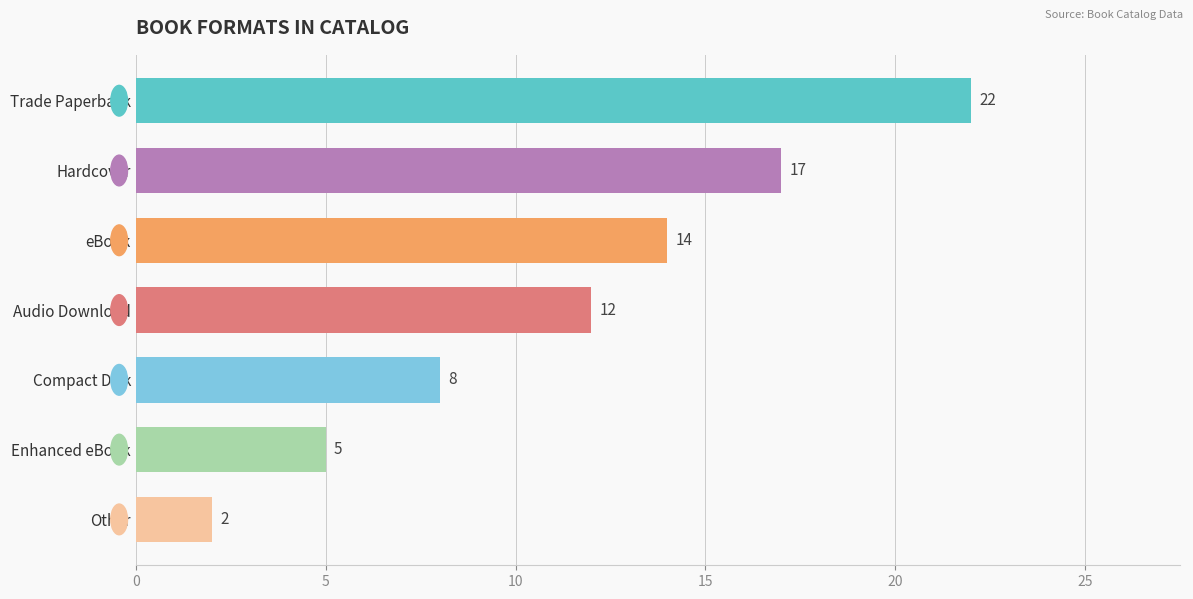

How many values are below 12?

3